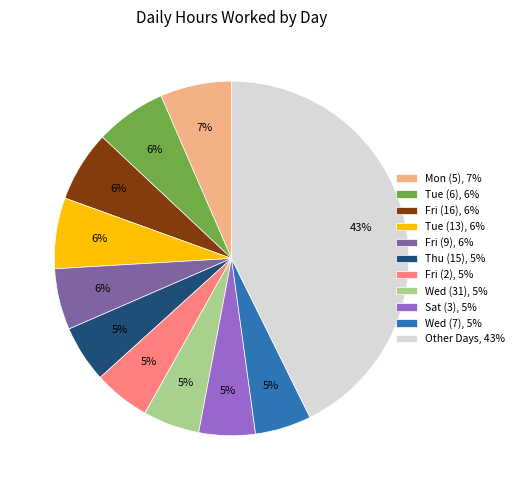

Is there a majority slice in this chart?

No